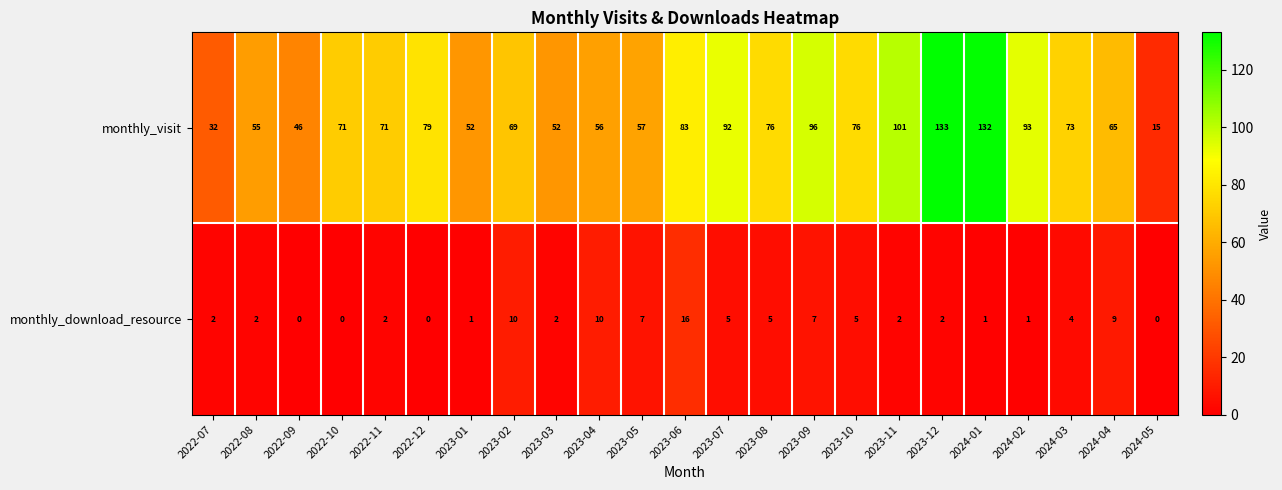

Which series has the widest spread of values?

monthly_visit